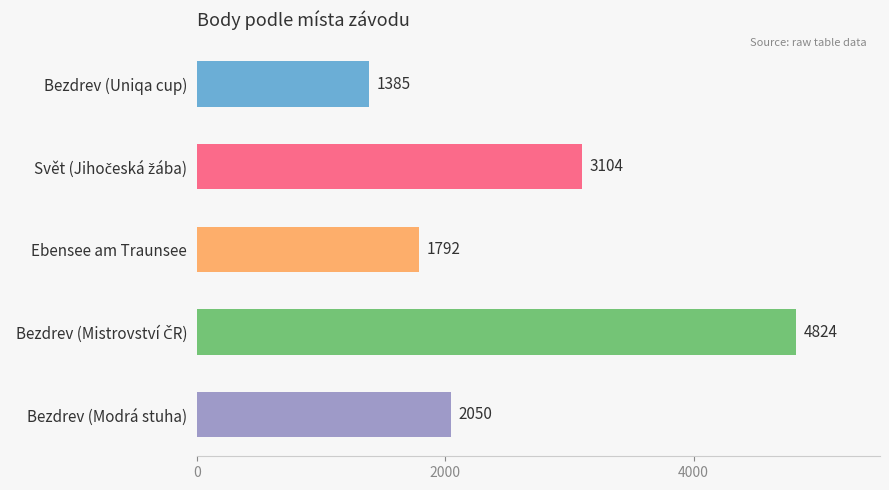

Which has a higher value, Ebensee am Traunsee or Bezdrev (Modrá stuha)?

Bezdrev (Modrá stuha)